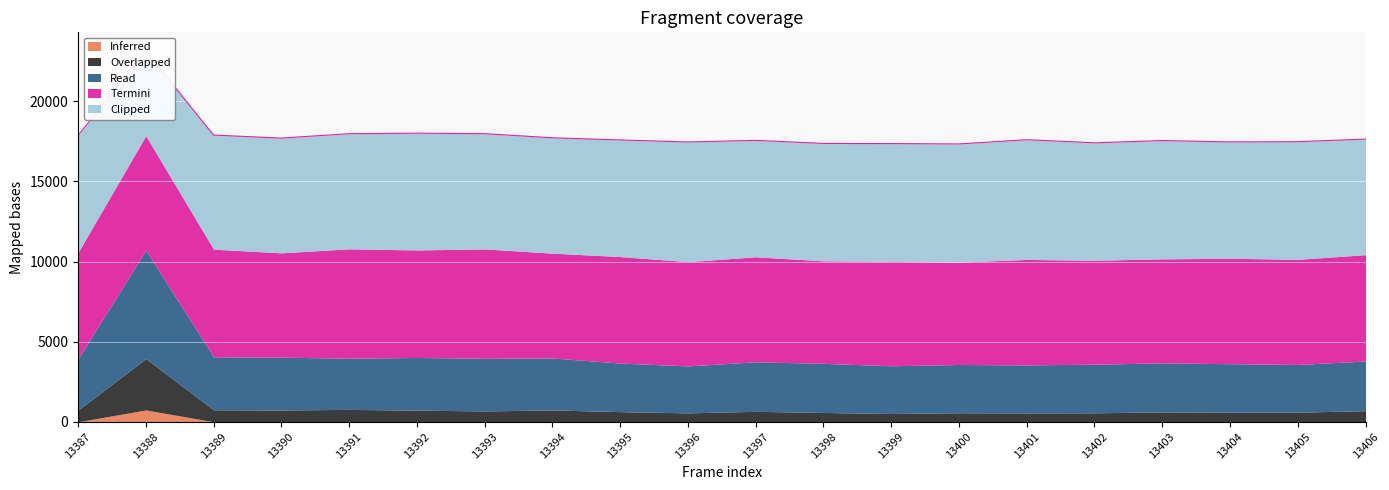

True or false: Clipped and Read intersect in this chart.

True